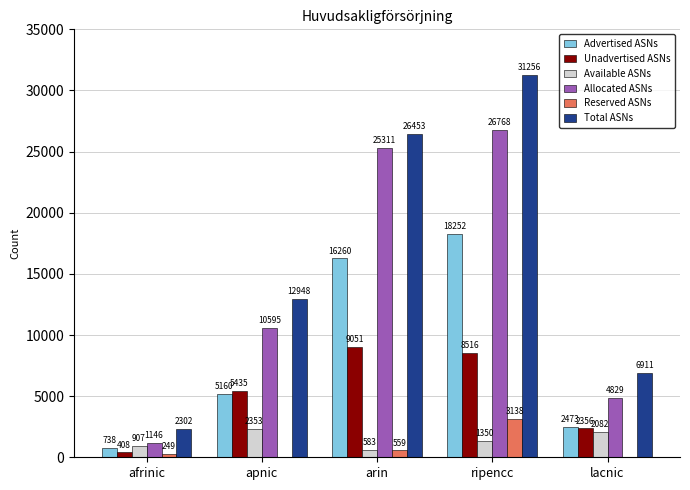

The value of Advertised ASNs at ripencc is 18252. True or false?

True